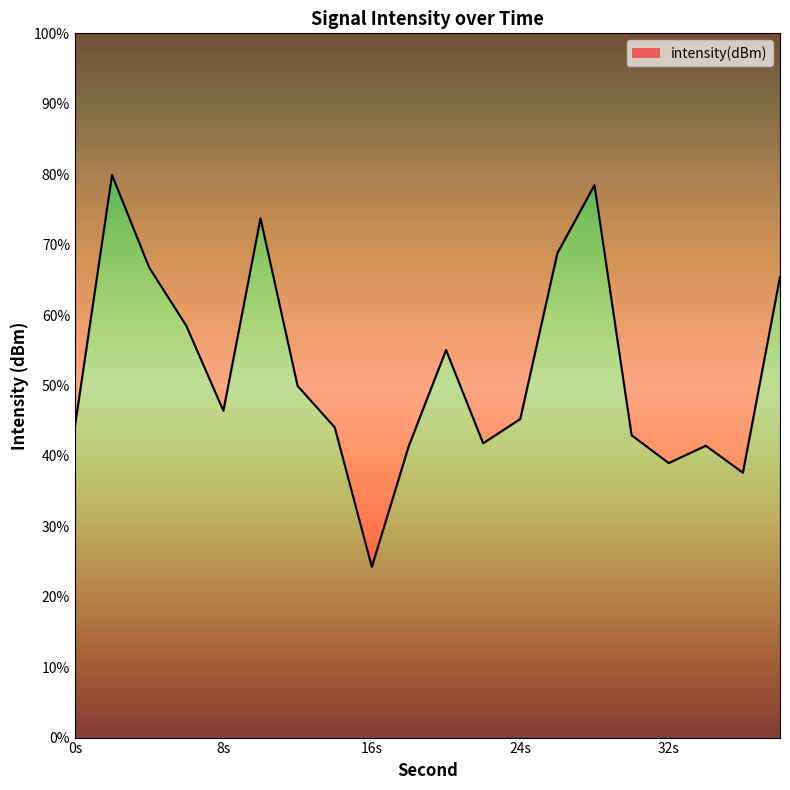

How many distinct data groups are displayed?

1